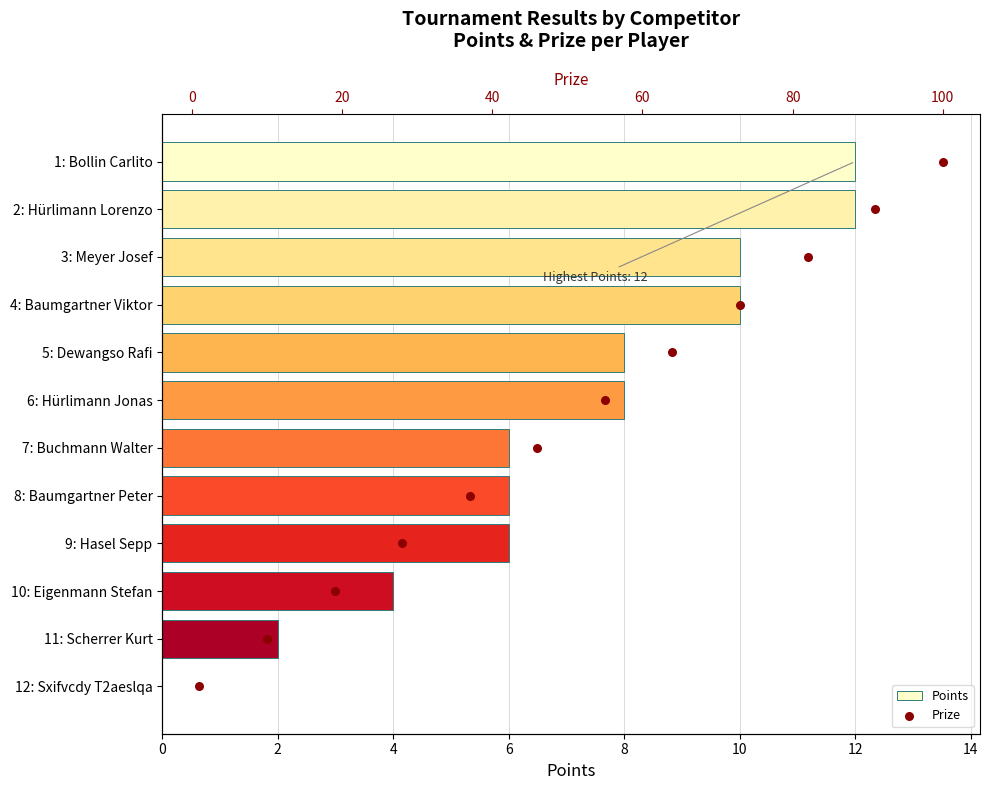

Which series contains the lowest Y value?

Points